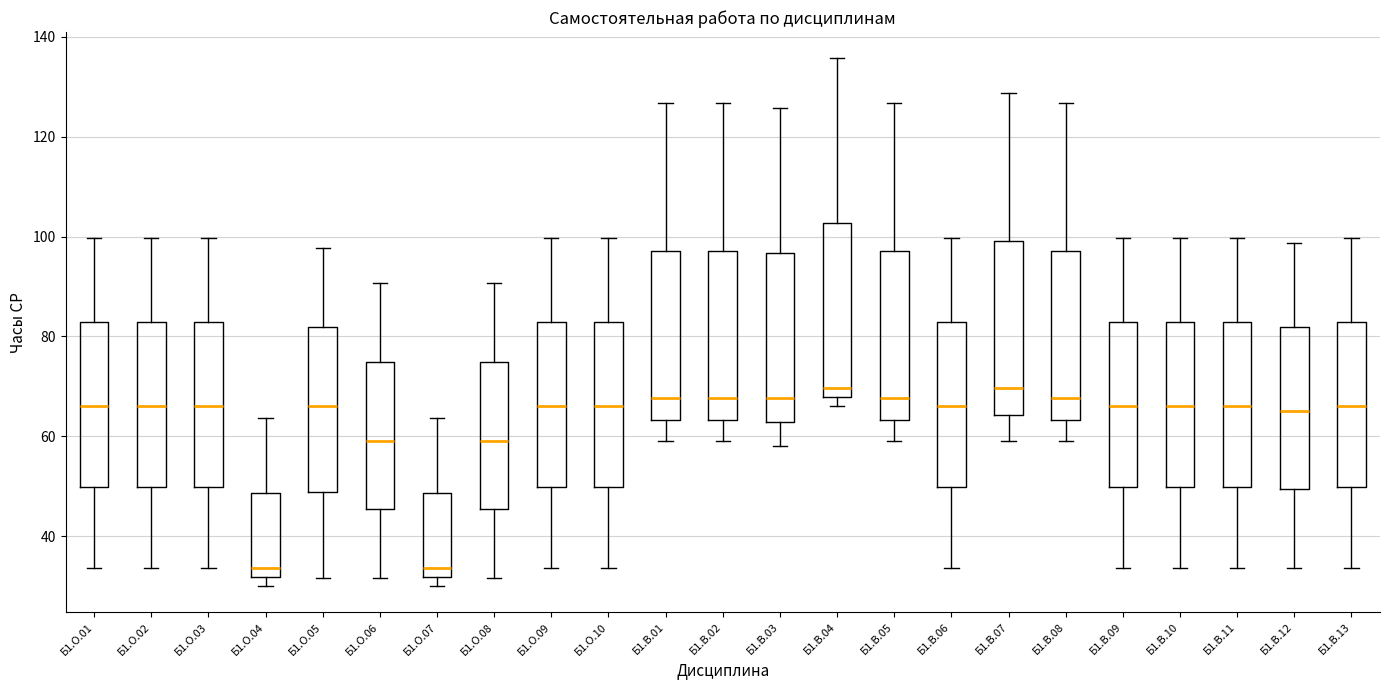

Reading left to right, read every box against the y-axis: the position of its median line, the range the box covers, and the ends of its whiskers. The values are not printed on the chart, so give them approximately, as read against the axis.

Б1.О.01: median 66, box 50 to 82, whiskers 34 to 100
Б1.О.02: median 66, box 50 to 82, whiskers 34 to 100
Б1.О.03: median 66, box 50 to 82, whiskers 34 to 100
Б1.О.04: median 34, box 32 to 48, whiskers 30 to 64
Б1.О.05: median 66, box 48 to 82, whiskers 32 to 98
Б1.О.06: median 60, box 46 to 74, whiskers 32 to 90
Б1.О.07: median 34, box 32 to 48, whiskers 30 to 64
Б1.О.08: median 60, box 46 to 74, whiskers 32 to 90
Б1.О.09: median 66, box 50 to 82, whiskers 34 to 100
Б1.О.10: median 66, box 50 to 82, whiskers 34 to 100
Б1.В.01: median 68, box 64 to 98, whiskers 60 to 126
Б1.В.02: median 68, box 64 to 98, whiskers 60 to 126
Б1.В.03: median 68, box 62 to 96, whiskers 58 to 126
Б1.В.04: median 70, box 68 to 102, whiskers 66 to 136
Б1.В.05: median 68, box 64 to 98, whiskers 60 to 126
Б1.В.06: median 66, box 50 to 82, whiskers 34 to 100
Б1.В.07: median 70, box 64 to 100, whiskers 60 to 128
Б1.В.08: median 68, box 64 to 98, whiskers 60 to 126
Б1.В.09: median 66, box 50 to 82, whiskers 34 to 100
Б1.В.10: median 66, box 50 to 82, whiskers 34 to 100
Б1.В.11: median 66, box 50 to 82, whiskers 34 to 100
Б1.В.12: median 66, box 50 to 82, whiskers 34 to 98
Б1.В.13: median 66, box 50 to 82, whiskers 34 to 100